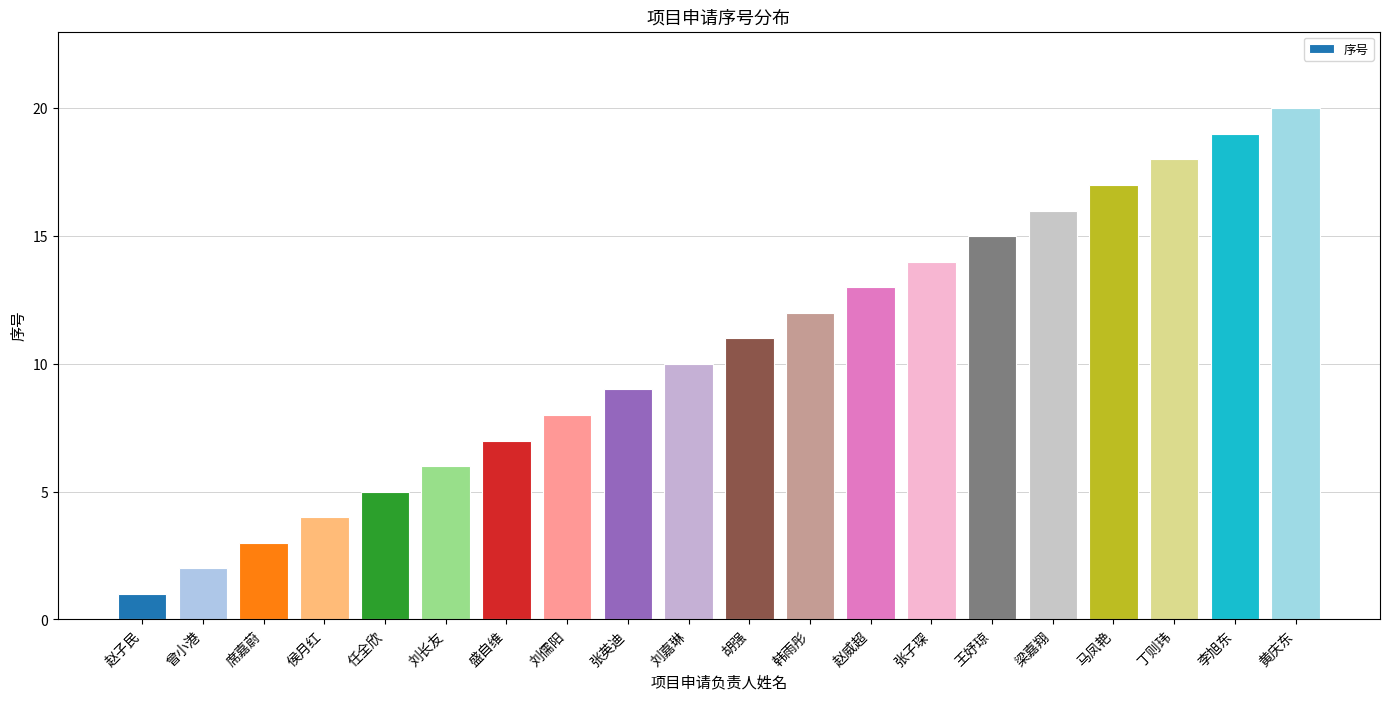

Is it true that the value at 丁则玮 is 18?

True